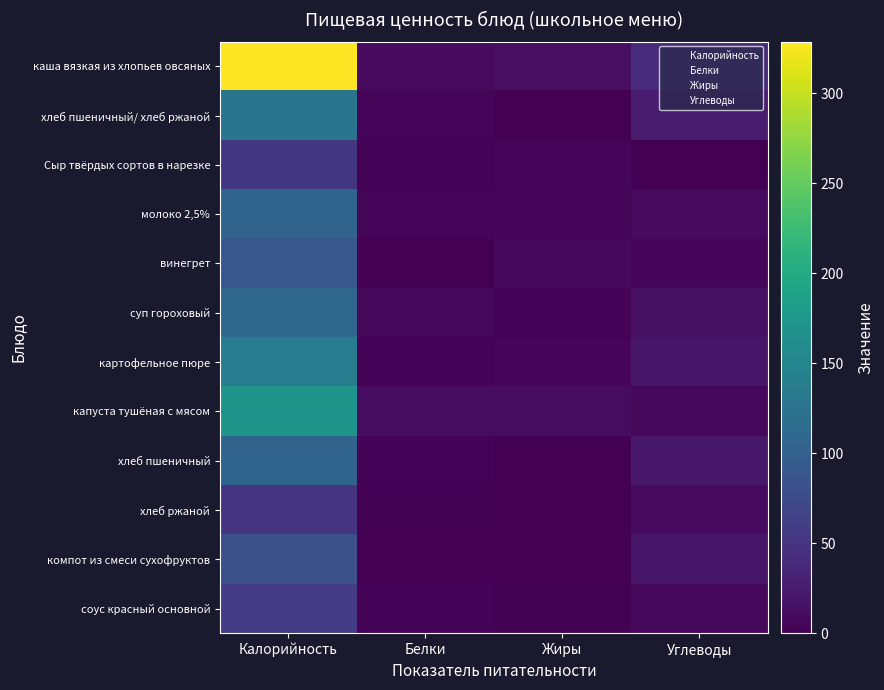

At how many categories does at least one series exceed 265?

1